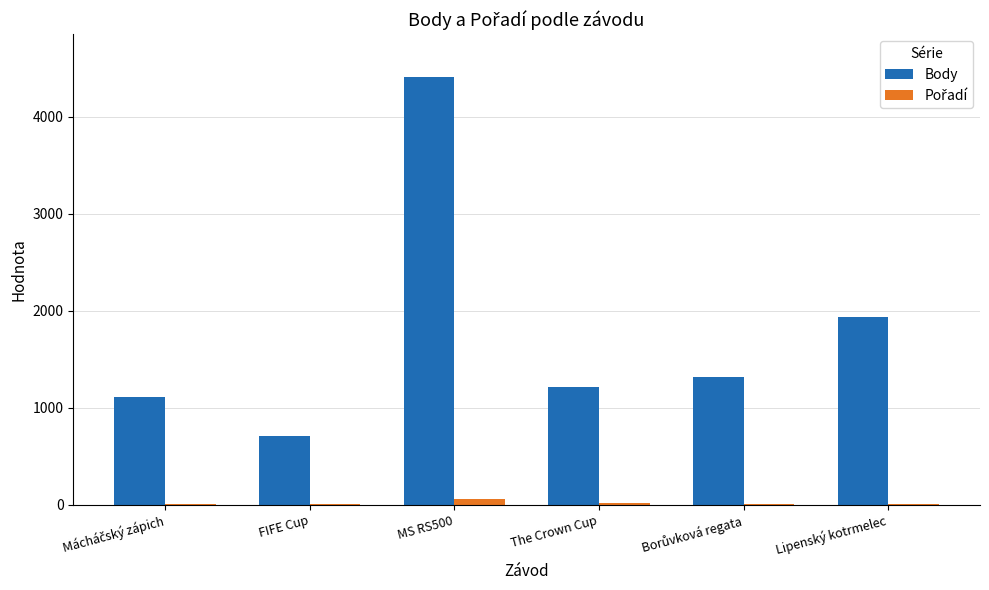

What is the maximum value shown in the chart?

4411